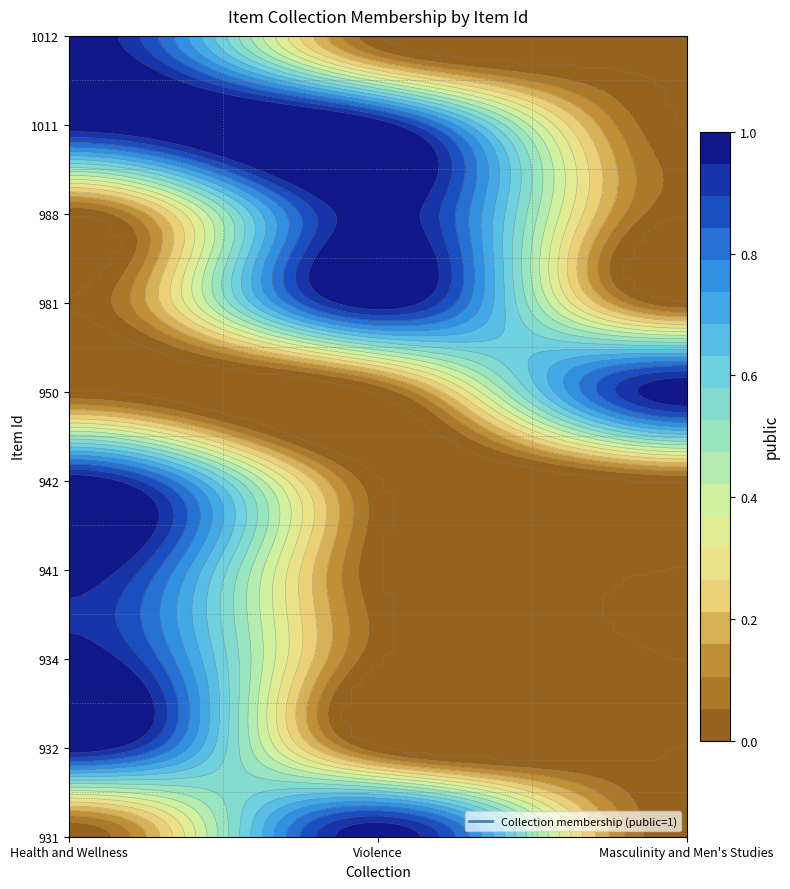

Which category has the lowest value across all series?

Violence